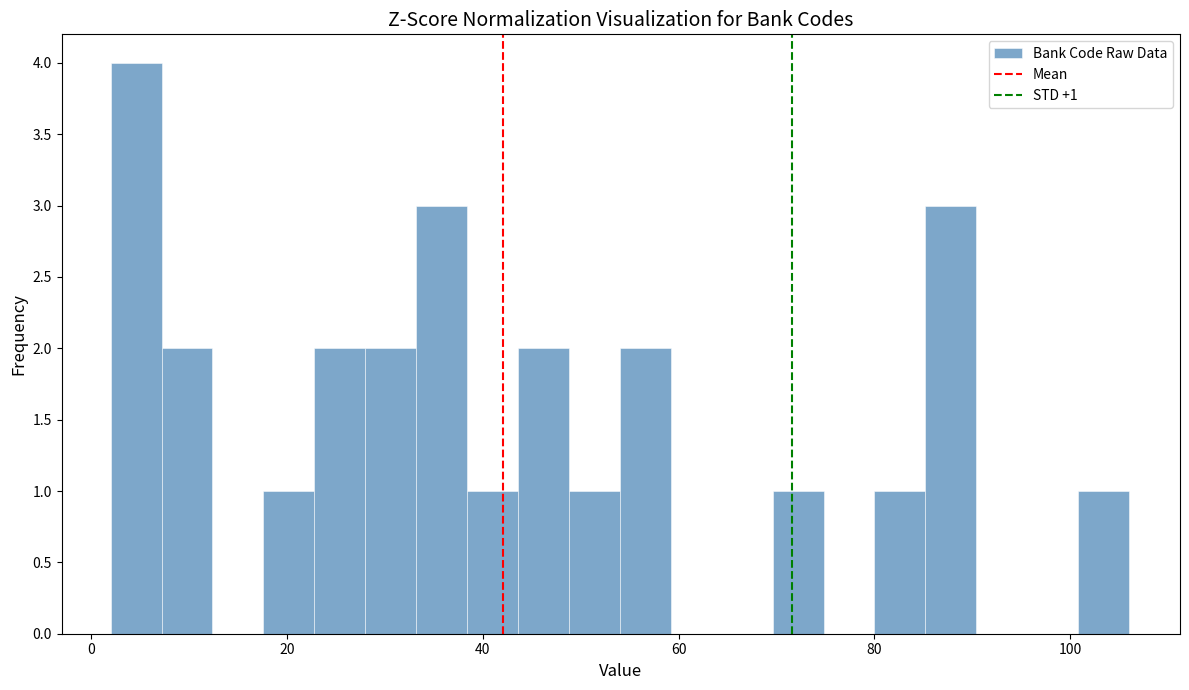

Around what value on the x-axis is the tallest bar? Give the approximate position of its centre, as read against the axis.

4